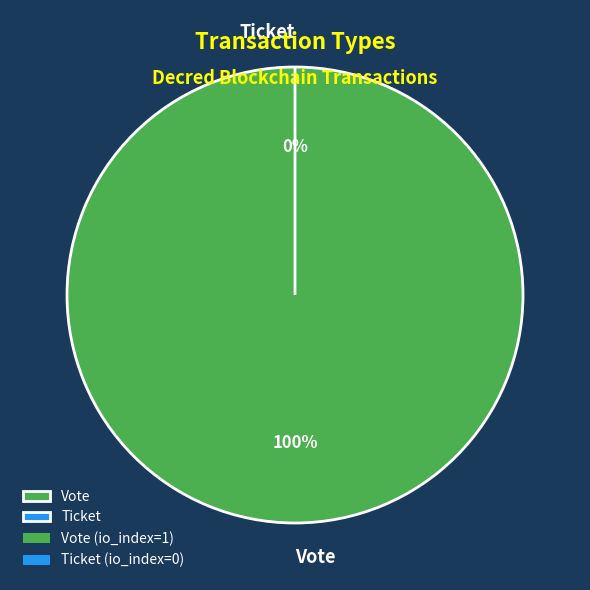

Which slice is the smallest?

Ticket